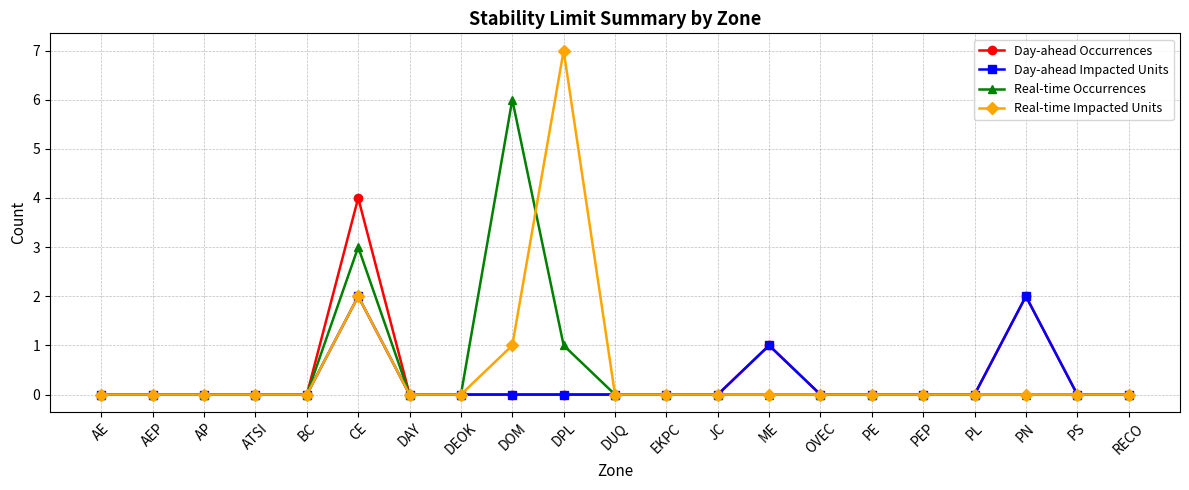

In Real-time Impacted Units, how many points are higher than both neighbors (excluding endpoints)?

2